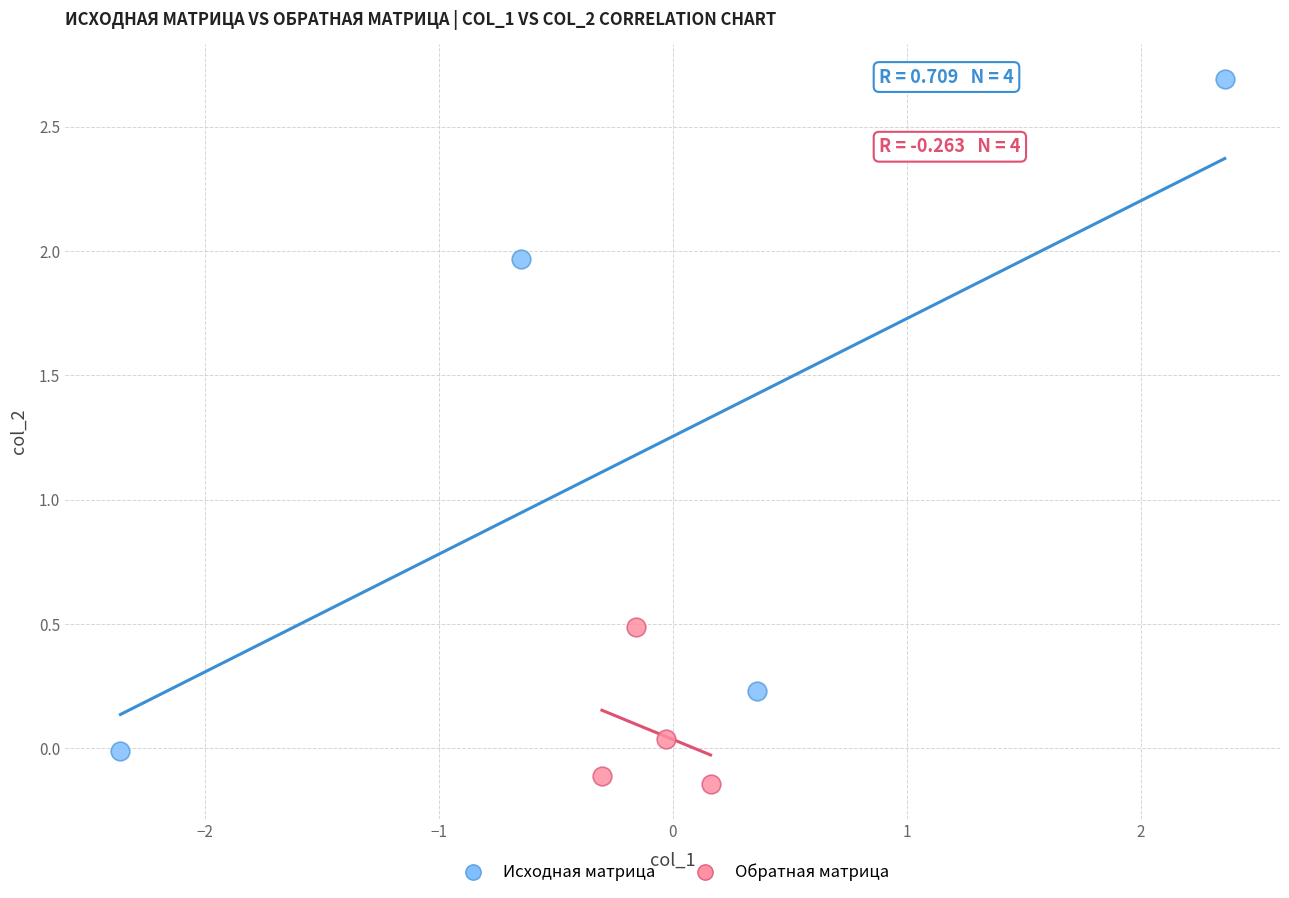

Which series reaches the minimum Y coordinate?

Обратная матрица